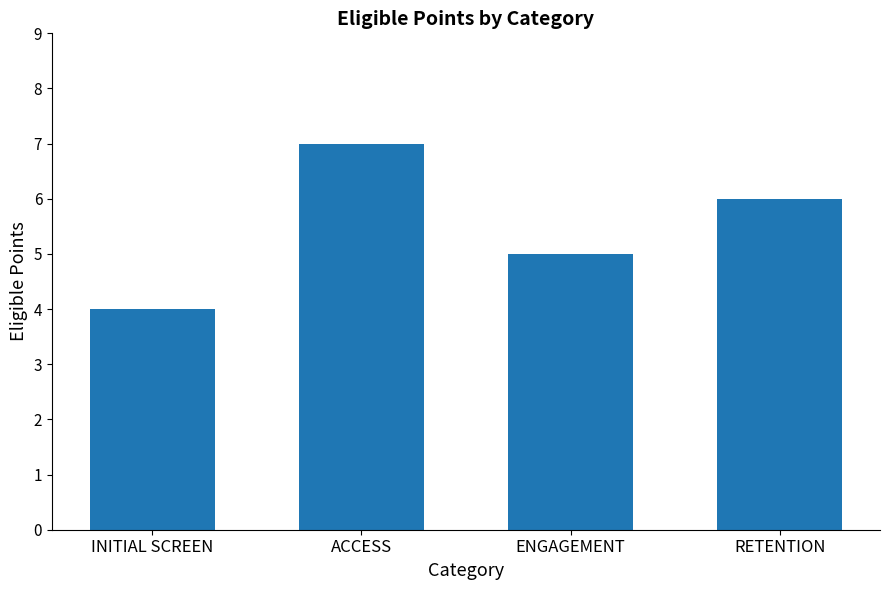

How many values are between 5 and 7?

3